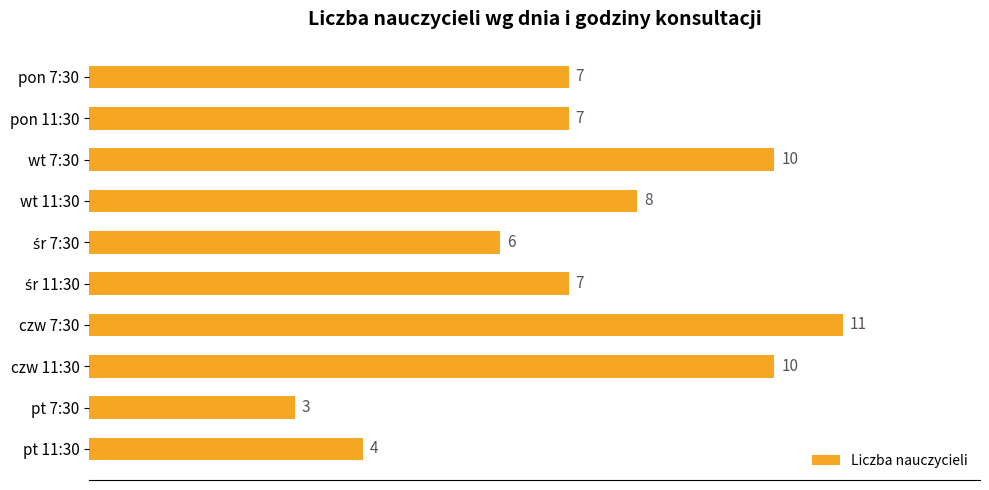

Count the values in the range 6 to 10.

7